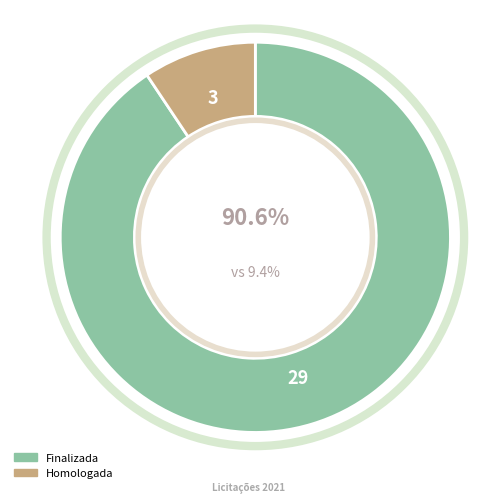

What percentage is NOT represented by Homologada?

90.6%